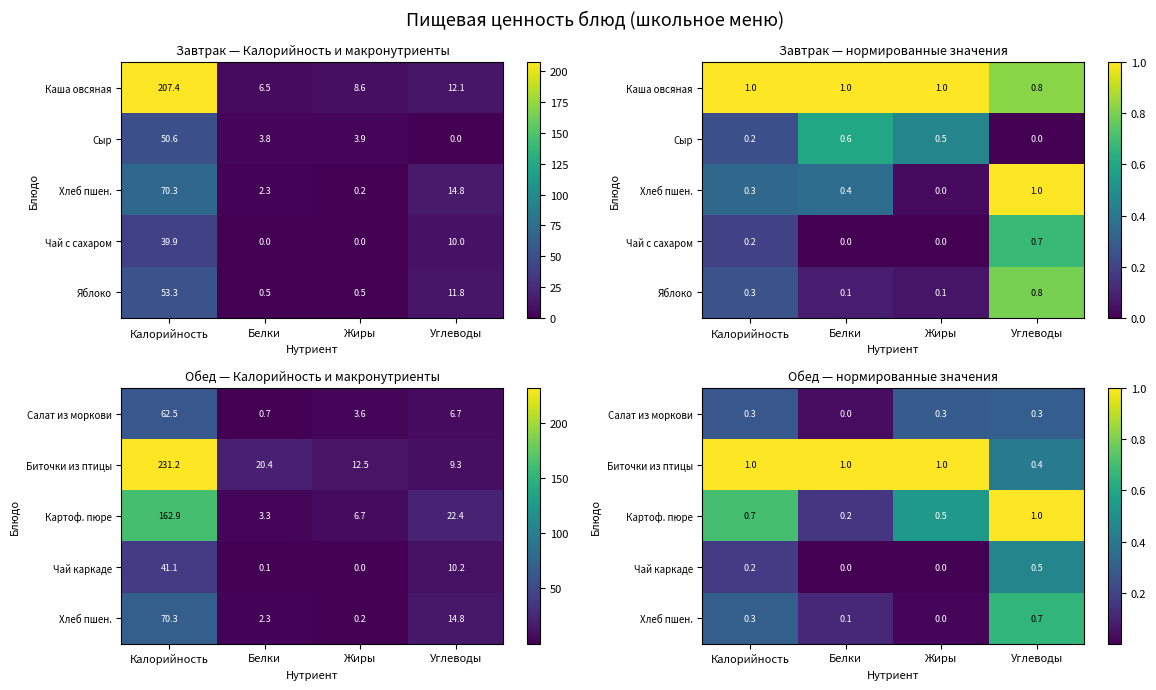

What is the average value of the Салат из моркови series?

0.2